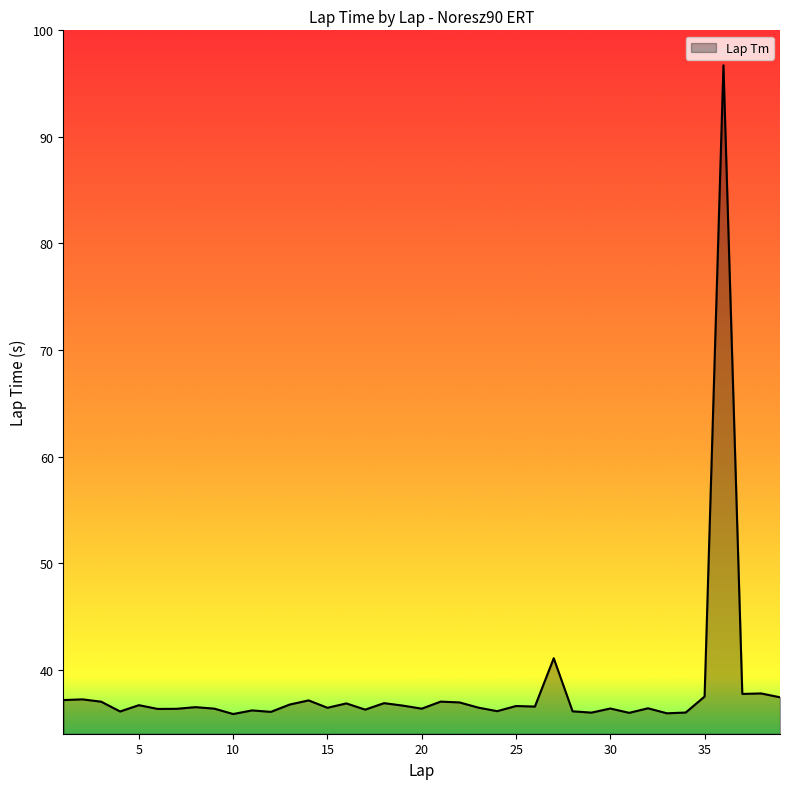

What is the smallest value displayed?

35.8